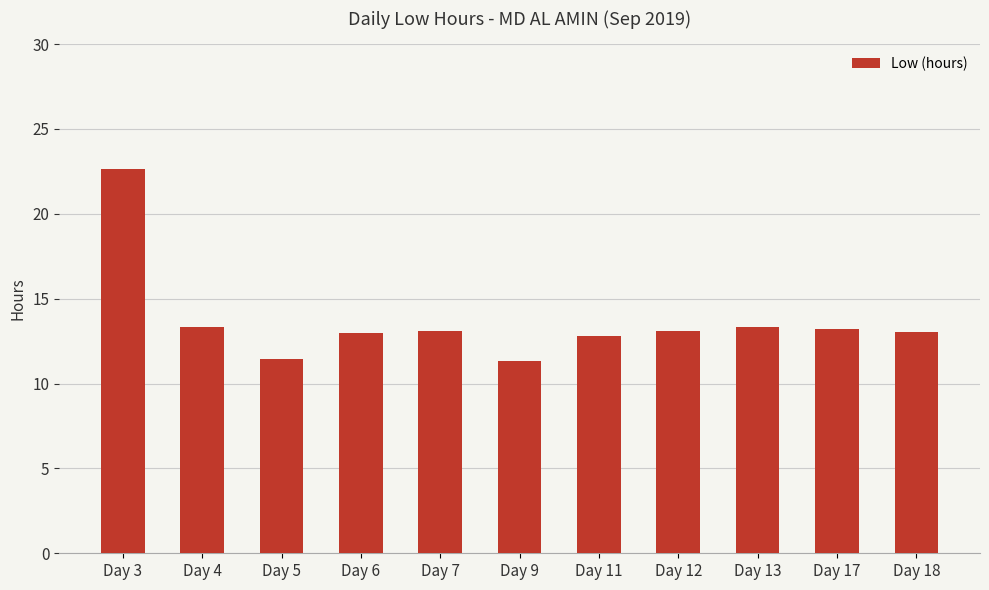

What is the difference between the maximum and second lowest values?

11.2